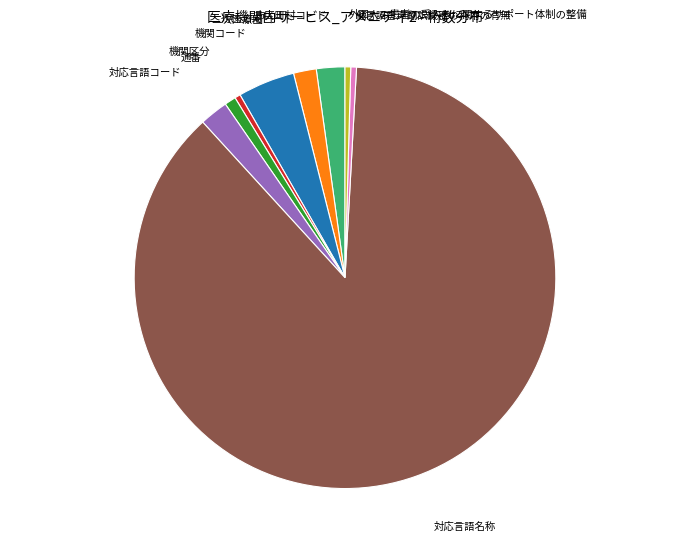

How many segments does this pie chart have?

9